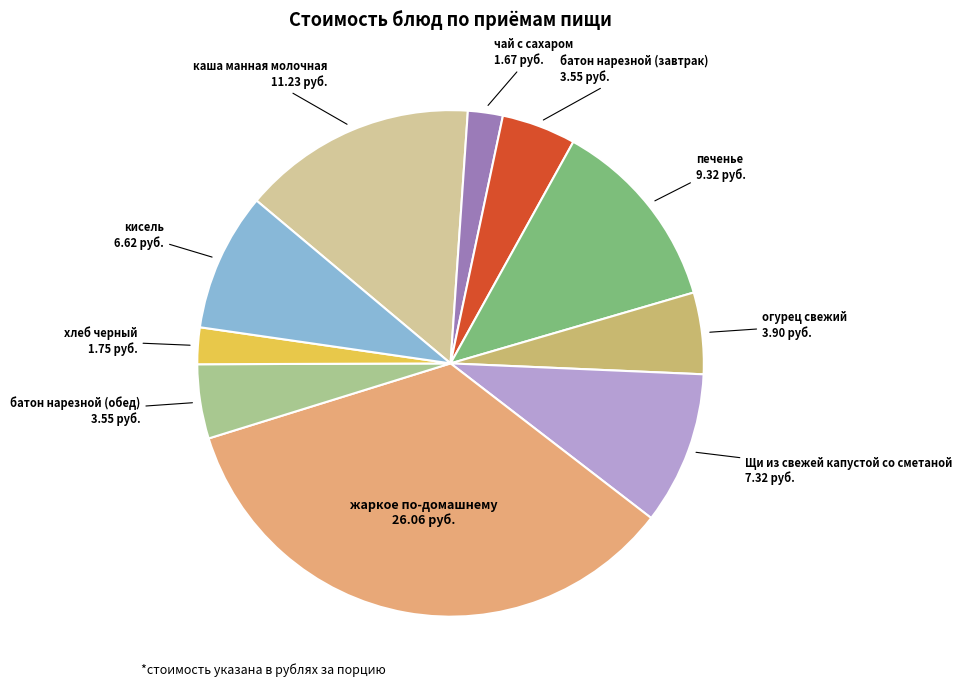

To the nearest percent, what is the difference between the largest and smallest slice percentages?

33%